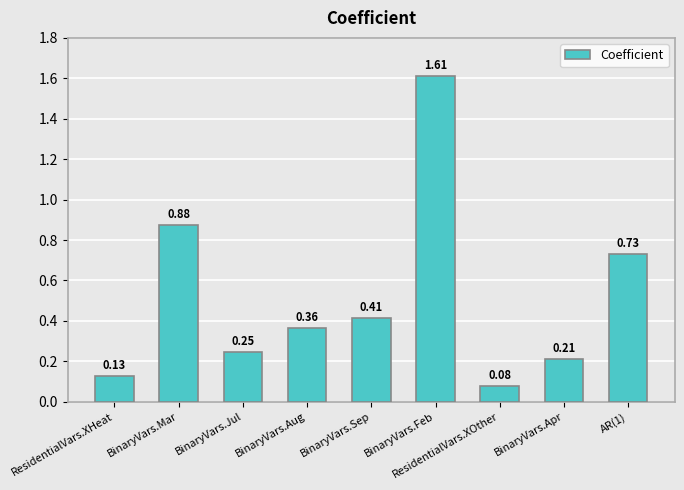

How many data points does each series have?

9